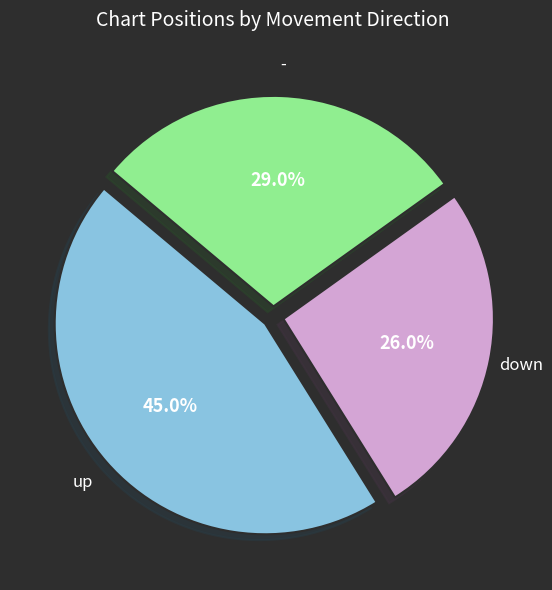

Is there a majority slice in this chart?

No